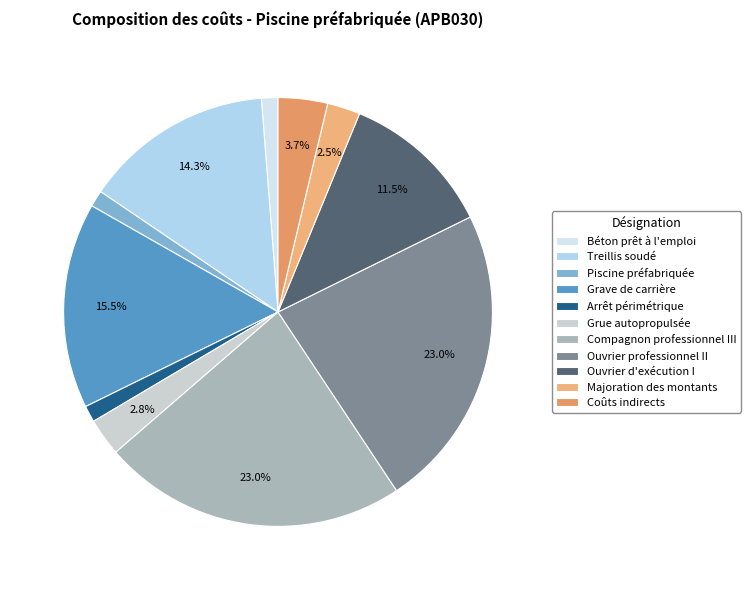

What is the total percentage of Arrêt périmétrique and Piscine préfabriquée?

2.5%